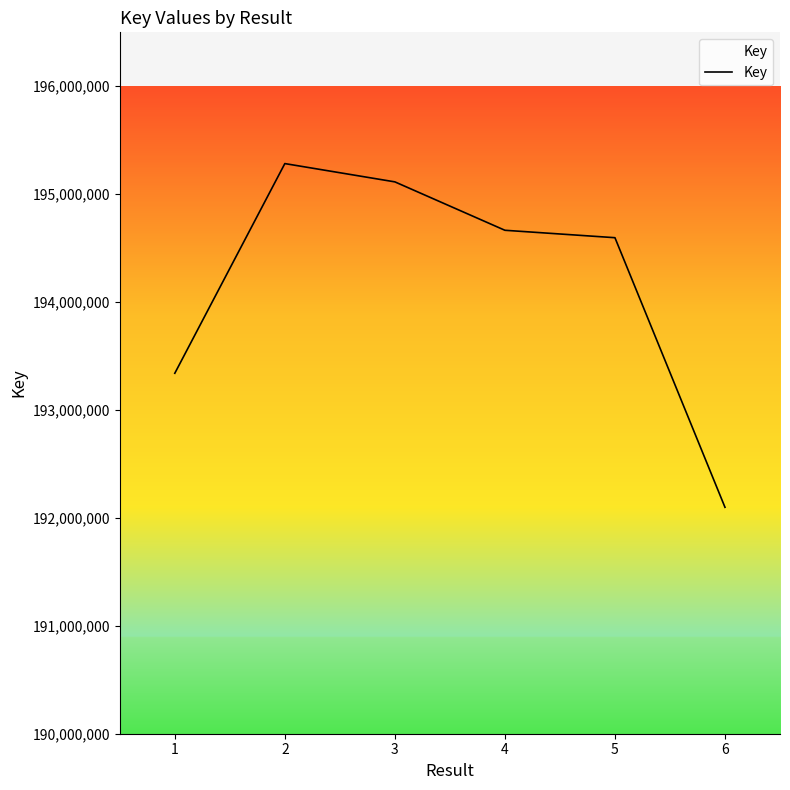

Approximately how many times larger is the value at 2 compared to 3?

1.0